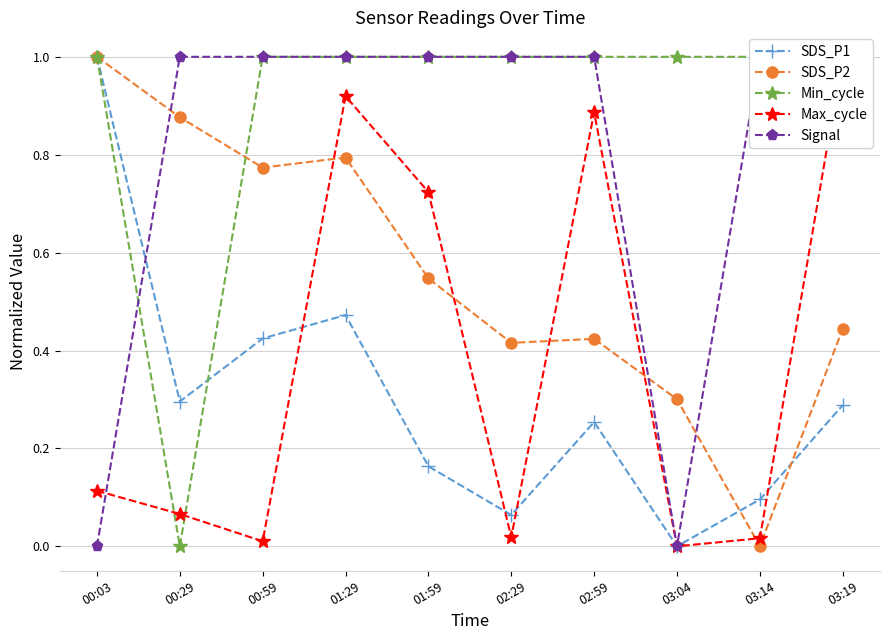

Which series has the largest total across all categories?

Min_cycle